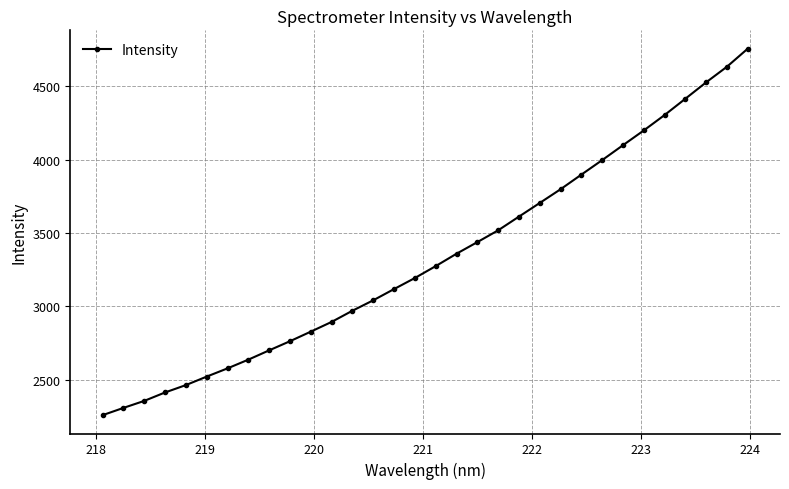

What is the minimum value shown in the chart?

2258.8